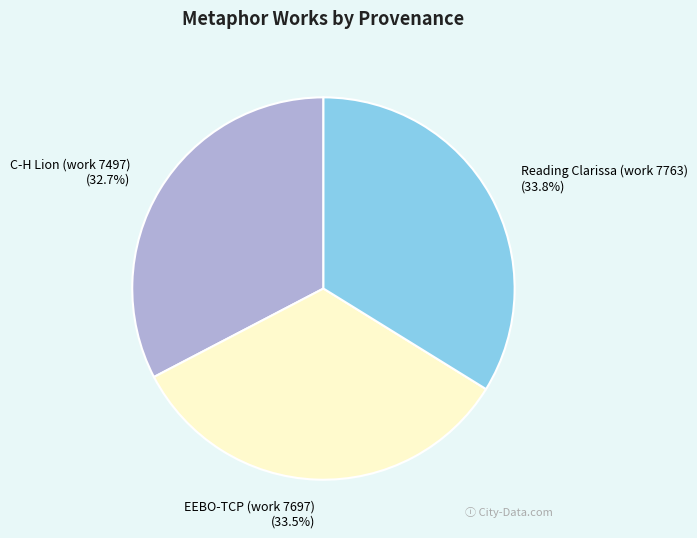

How much of the chart is everything except EEBO-TCP (work 7697)?

66.5%